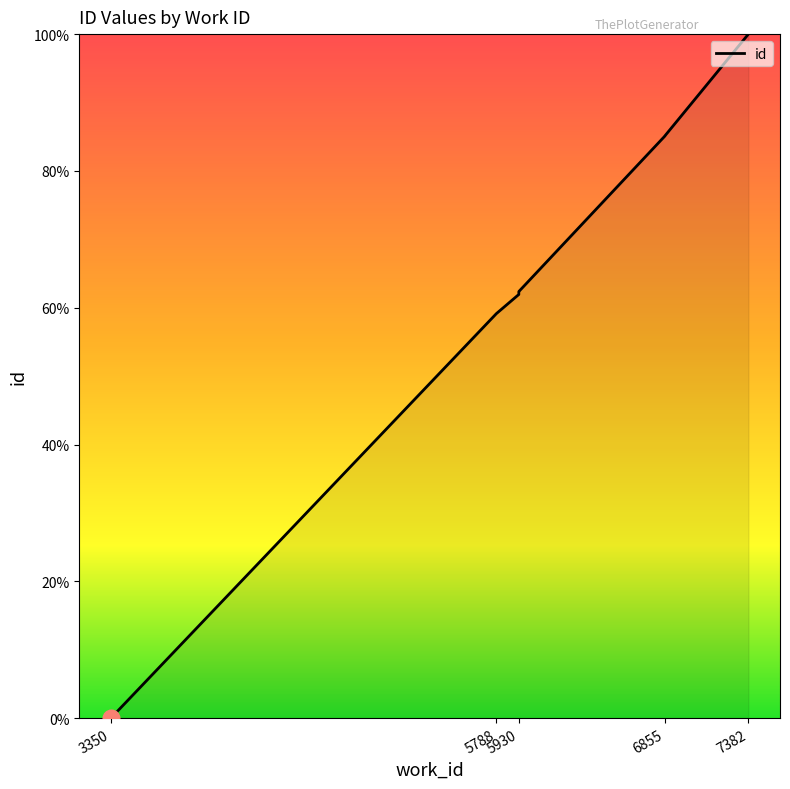

How many lines are shown in the chart?

1